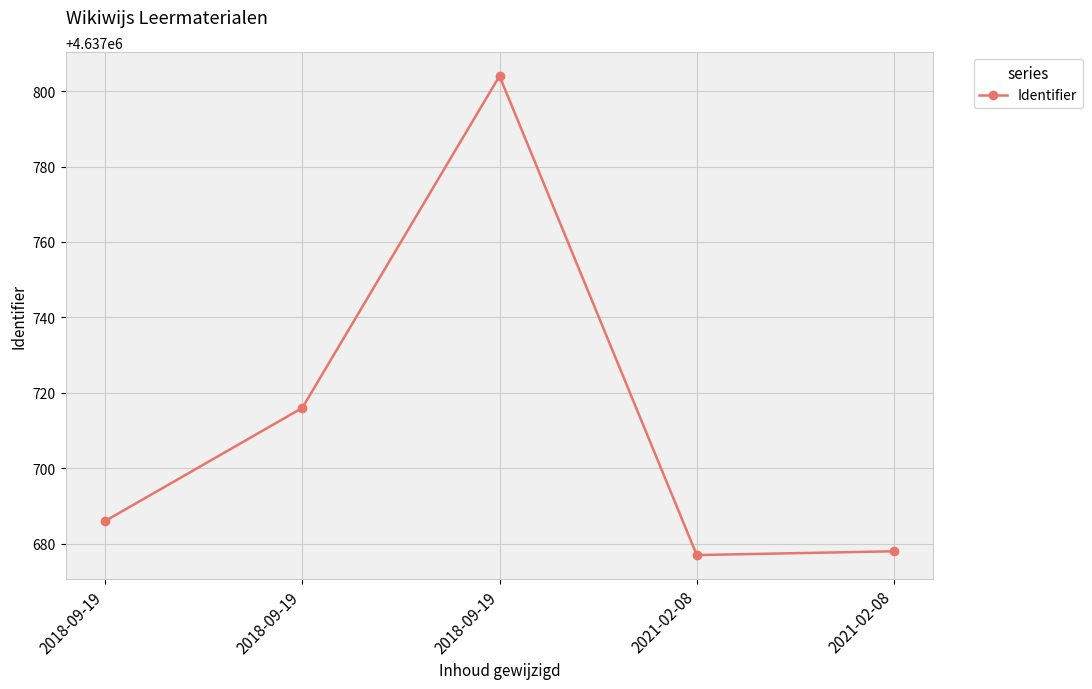

The value at 2018-09-19 is 7859188. True or false?

False